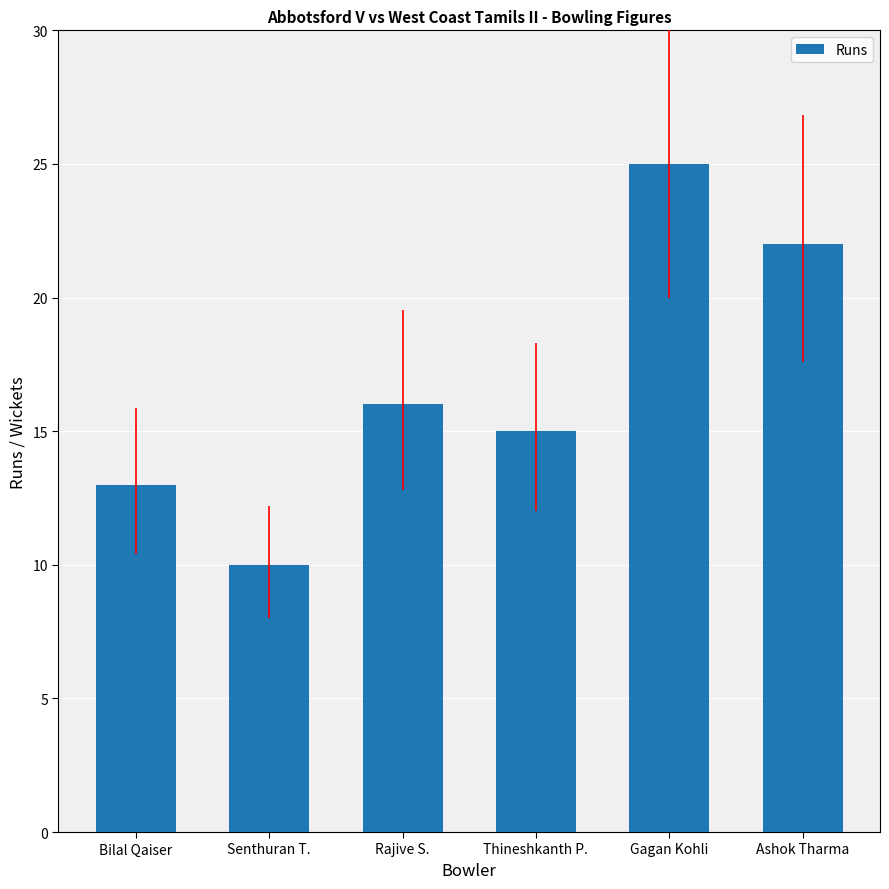

What is the value of the 2nd bar from the left?

10